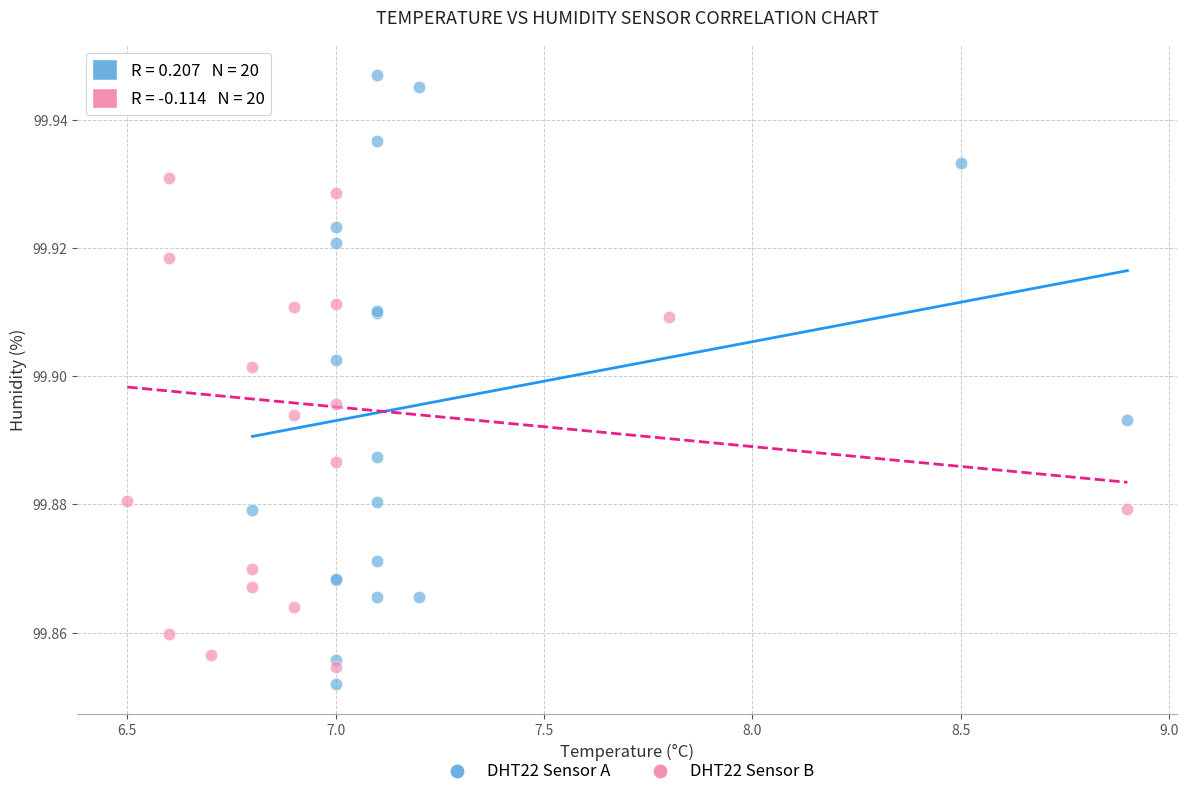

What are all the series names shown in the legend?

DHT22 Sensor A, DHT22 Sensor B